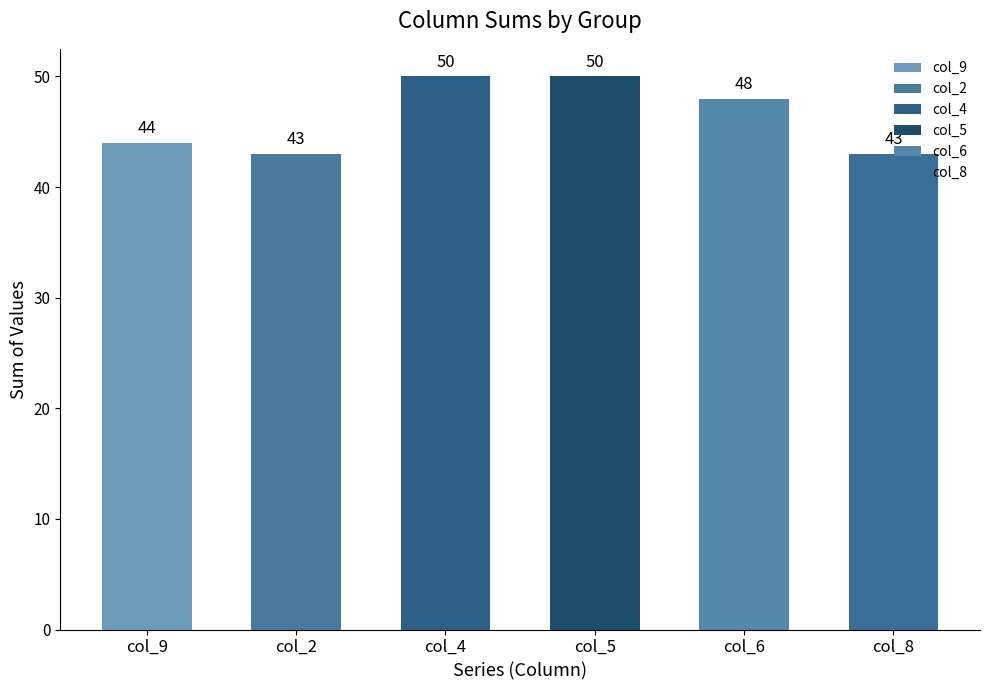

At which category does the chart reach its minimum across all series?

2